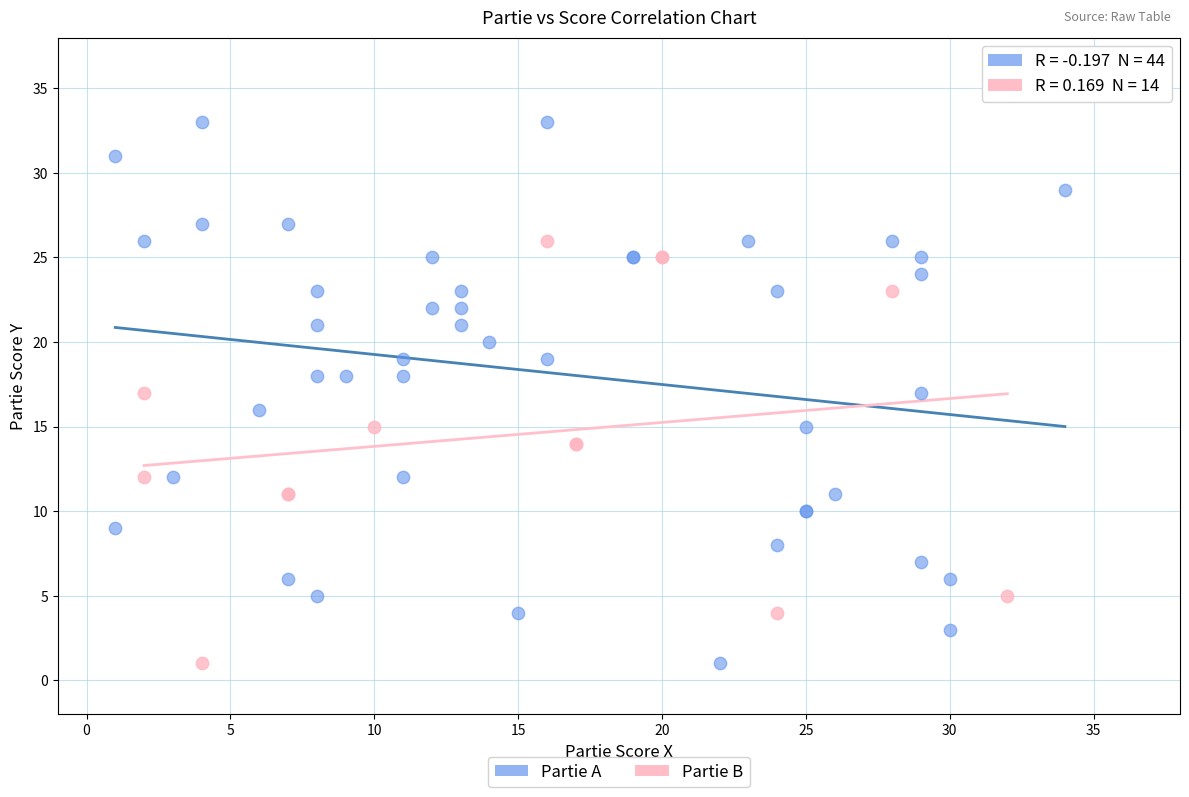

Which series reaches the maximum Y coordinate?

Partie A